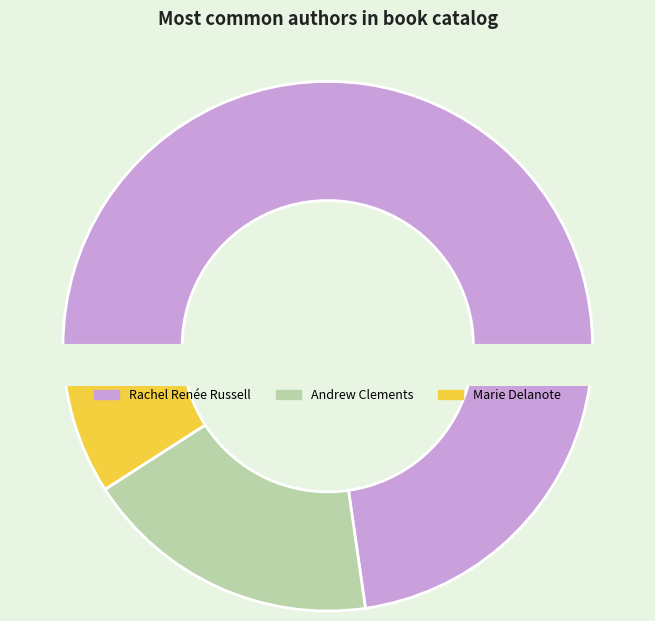

Does any single category account for the majority?

Yes